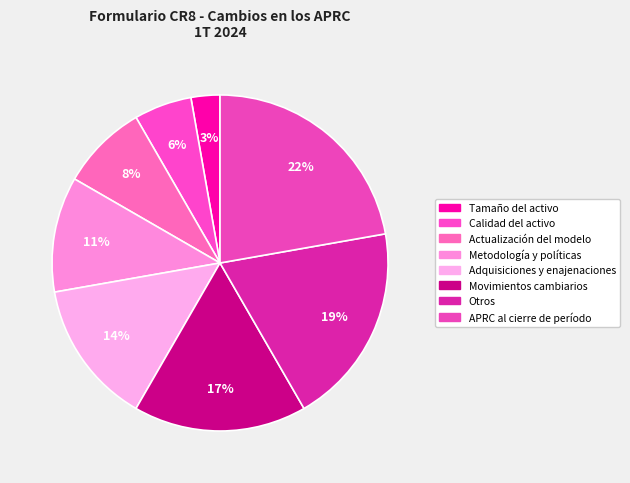

Count the number of slices in the pie.

8